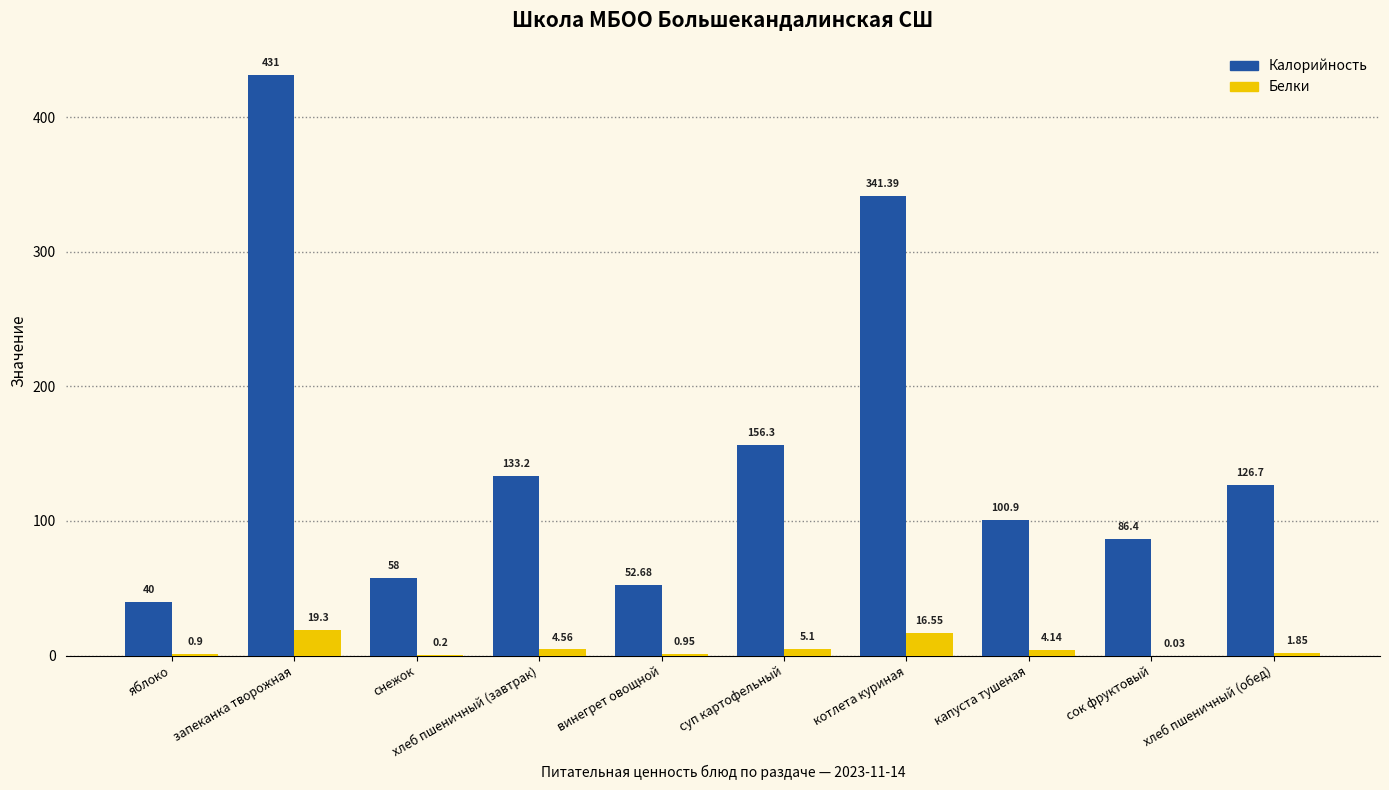

What is the sum of all Белки values?

53.6